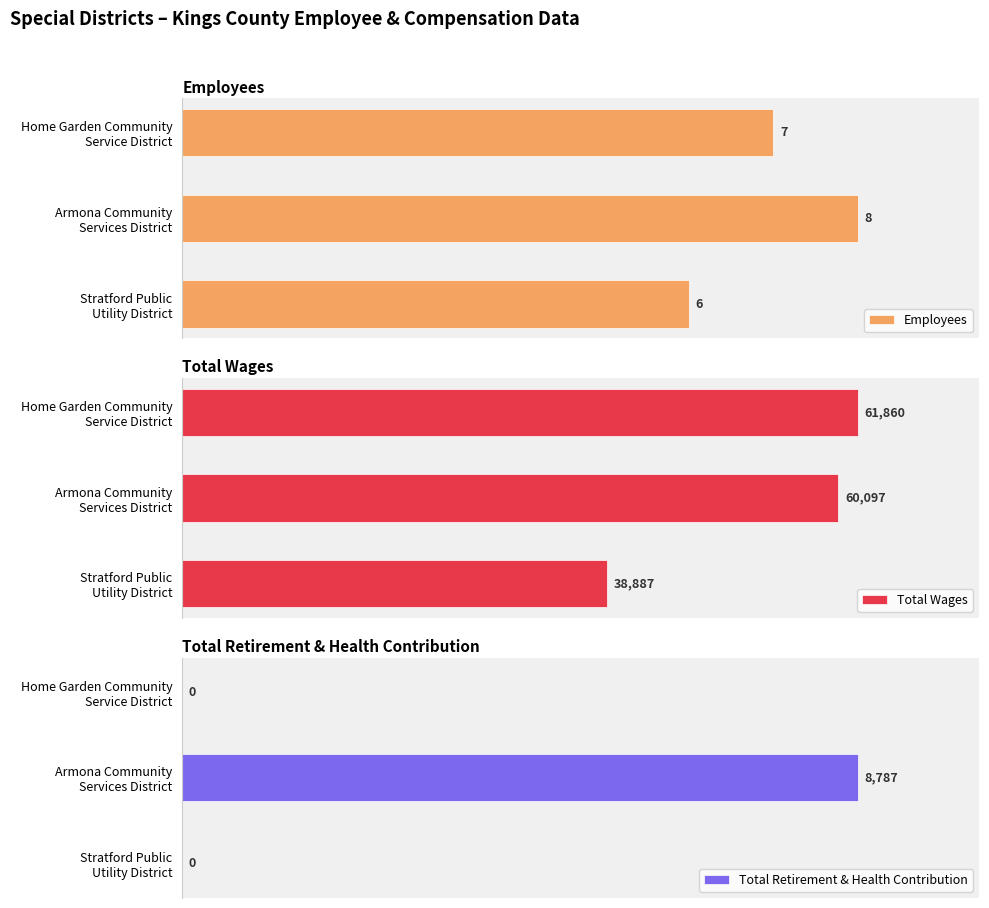

True or false: Employees has a value of 10 at Stratford Public Utility District.

False